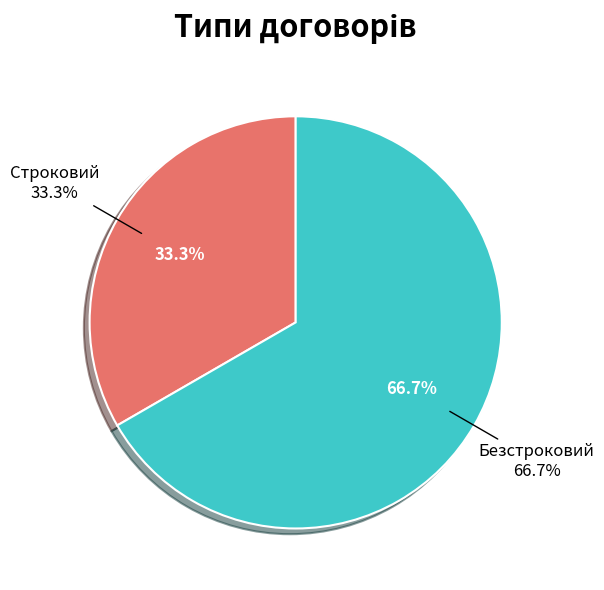

What is the total percentage of Безстроковий and Строковий?

100.0%